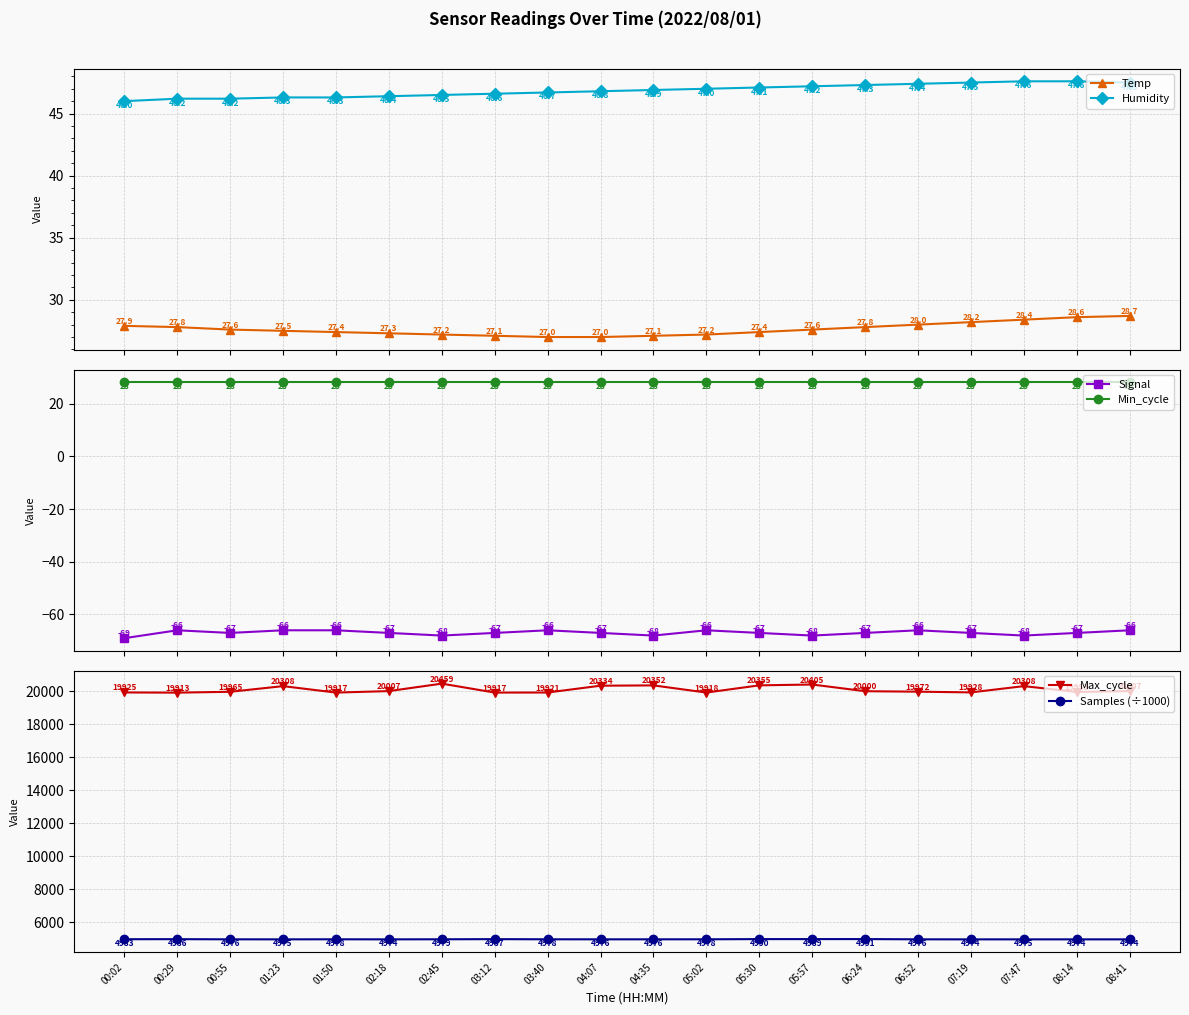

Reading left to right, list all the values displayed in this chart.

Temp: 27.9	27.8	27.6	27.5	27.4	27.3	27.2	27.1	27.0	27.0	27.1	27.2	27.4	27.6	27.8	28.0	28.2	28.4	28.6	28.7
Humidity: 46.0	46.2	46.2	46.3	46.3	46.4	46.5	46.6	46.7	46.8	46.9	47.0	47.1	47.2	47.3	47.4	47.5	47.6	47.6	47.5
Signal: -69.0	-66.0	-67.0	-66.0	-66.0	-67.0	-68.0	-67.0	-66.0	-67.0	-68.0	-66.0	-67.0	-68.0	-67.0	-66.0	-67.0	-68.0	-67.0	-66.0
Min_cycle: 28.0	28.0	28.0	28.0	28.0	28.0	28.0	28.0	28.0	28.0	28.0	28.0	28.0	28.0	28.0	28.0	28.0	28.0	28.0	28.0
Max_cycle: 19925.0	19913.0	19965.0	20308.0	19917.0	20007.0	20459.0	19917.0	19921.0	20334.0	20352.0	19918.0	20355.0	20405.0	20000.0	19972.0	19928.0	20308.0	19953.0	20007.0
Samples (÷1000): 4983.0	4986.0	4976.5	4974.6	4978.3	4974.4	4978.9	4987.2	4978.3	4976.3	4976.5	4978.2	4989.8	4989.4	4991.4	4976.3	4974.2	4974.6	4974.5	4974.4